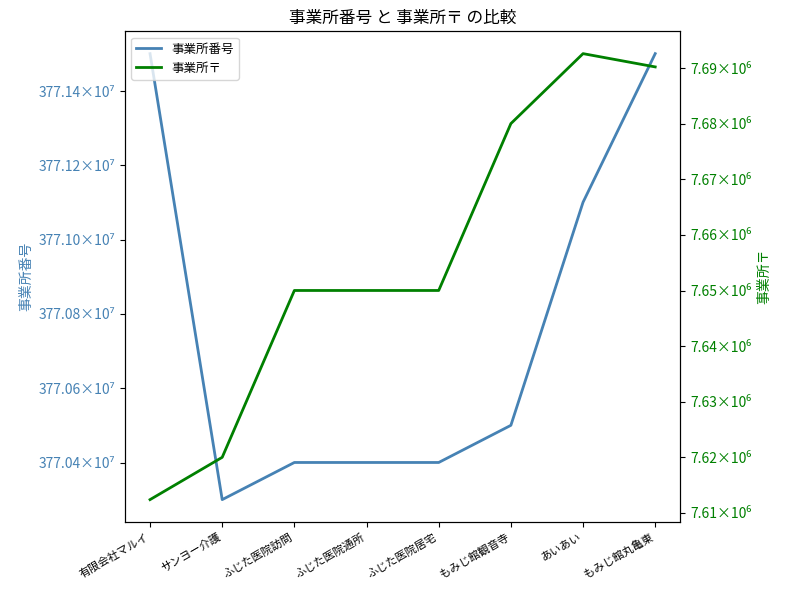

Which label corresponds to the largest value in the chart?

もみじ館丸亀東